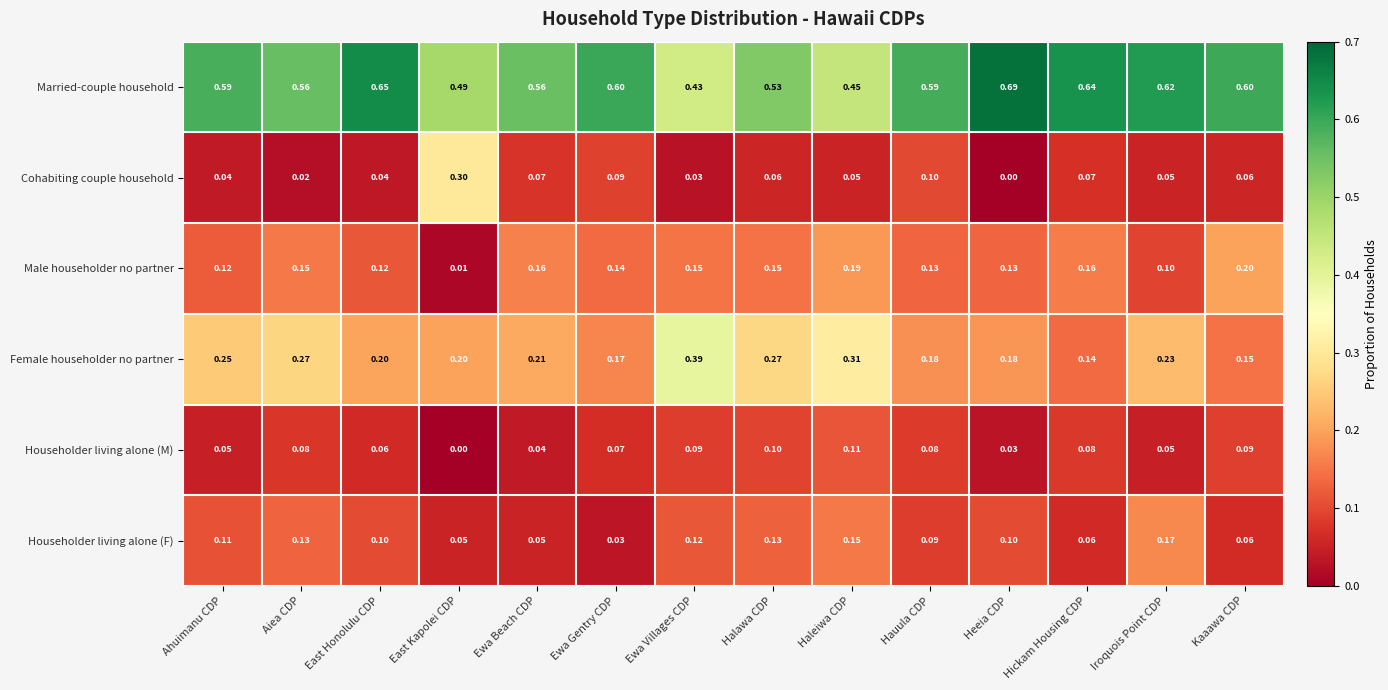

Rank the series at Haleiwa CDP from highest to lowest value.

Married-couple household, Female householder no partner, Male householder no partner, Householder living alone (F), Householder living alone (M), Cohabiting couple household